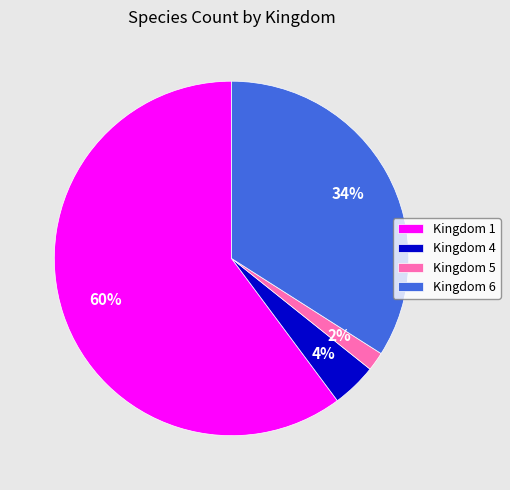

Count the number of slices in the pie.

4